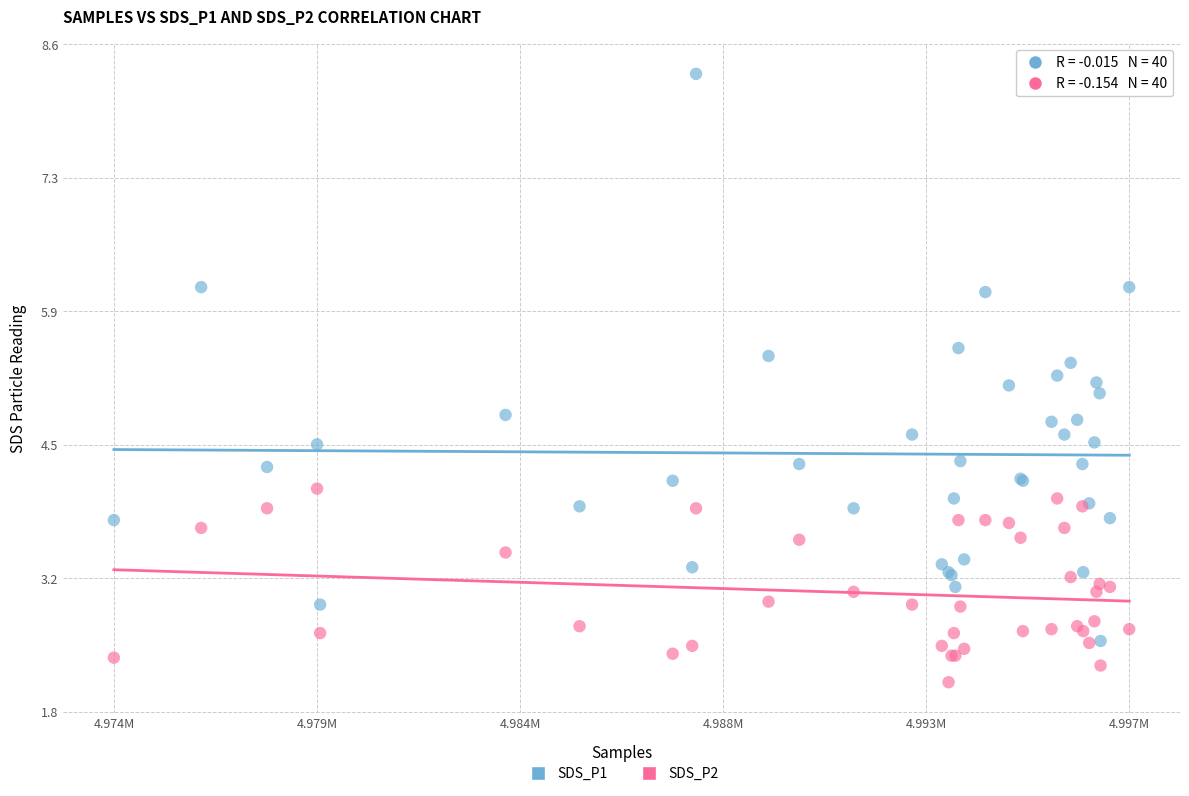

Across all series, what Y value is closest to 5?

5.1